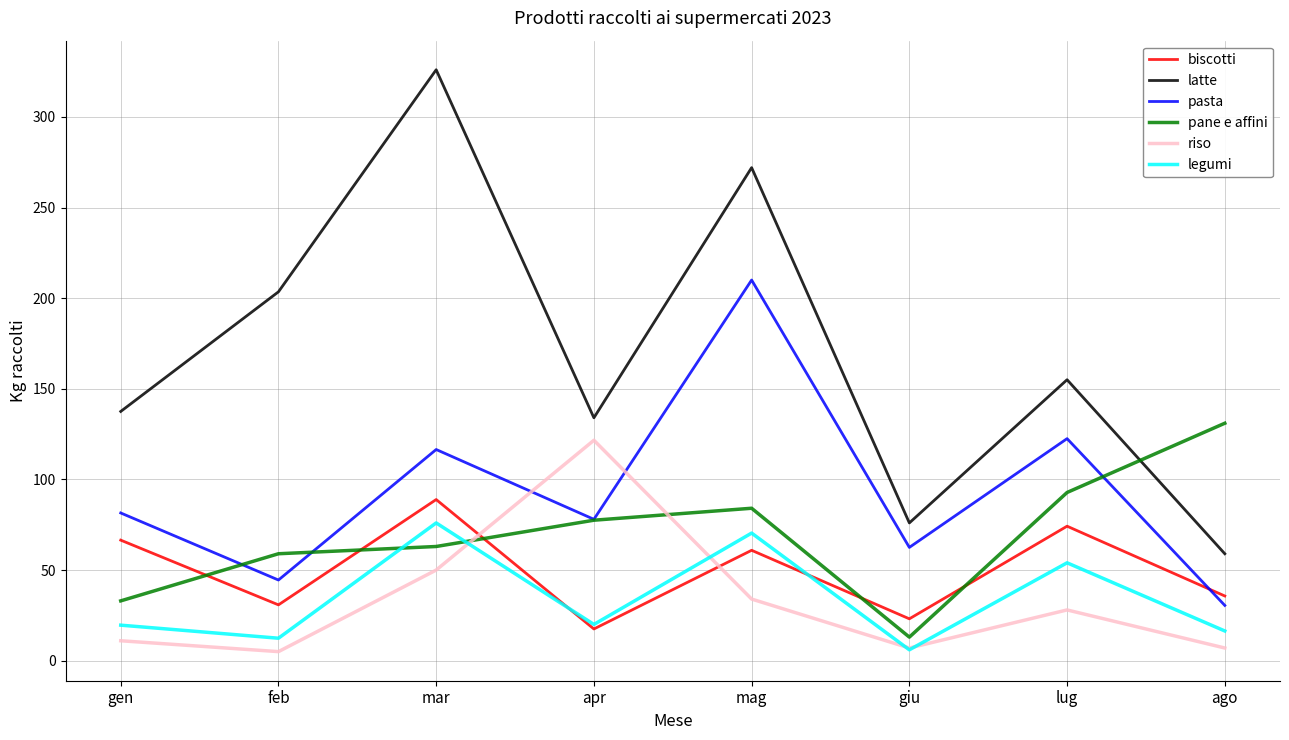

How many lines are shown in the chart?

6